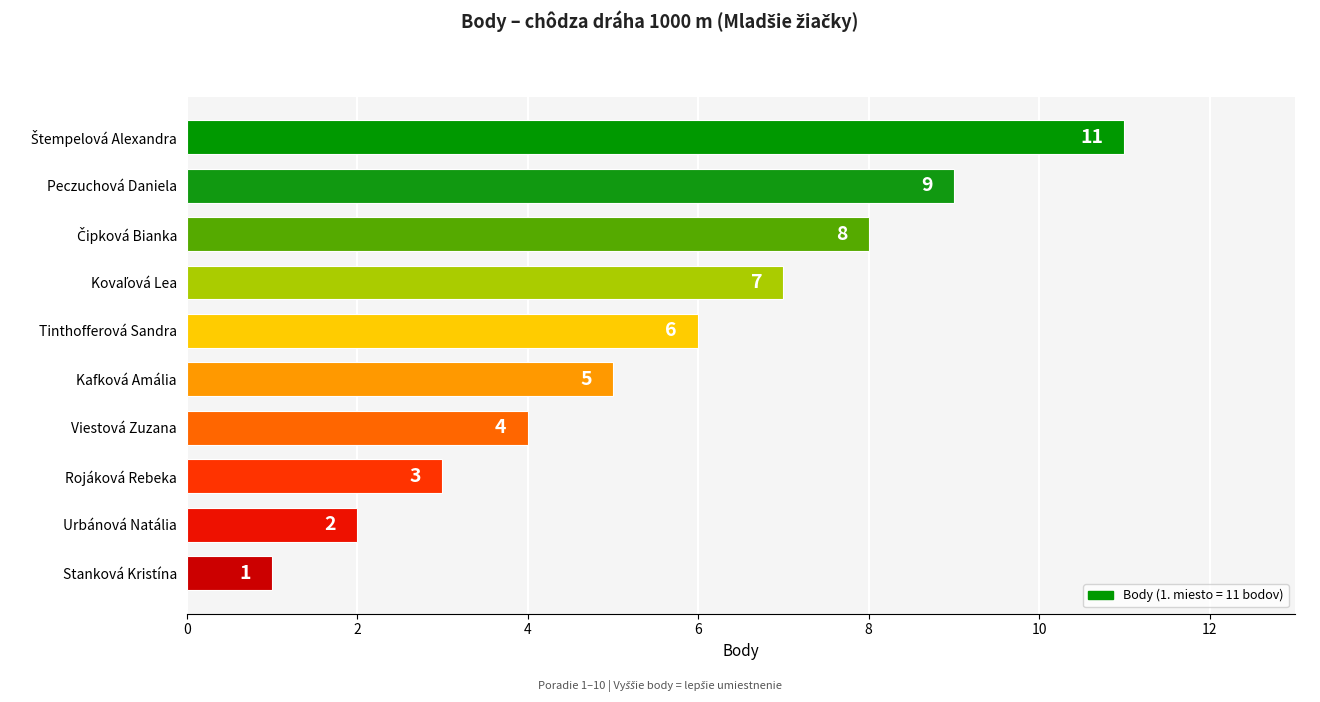

Count the values in the range 3 to 8.

6